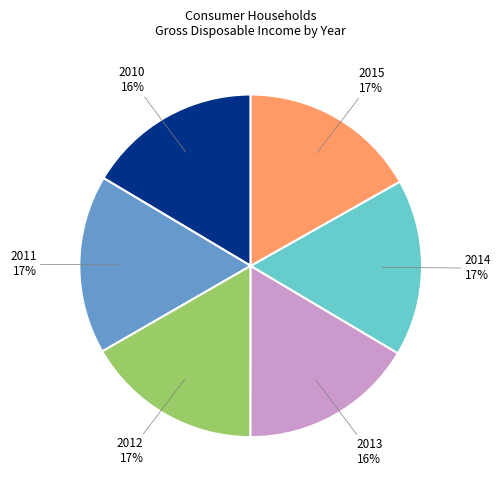

Is there any slice that represents more than half of the pie?

No